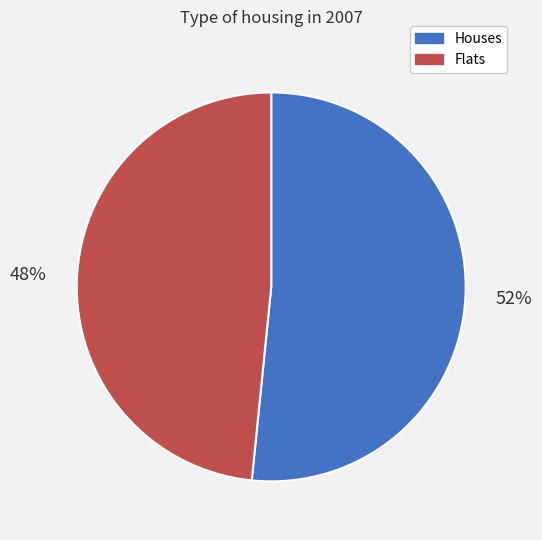

What is the largest slice in the pie chart?

Houses